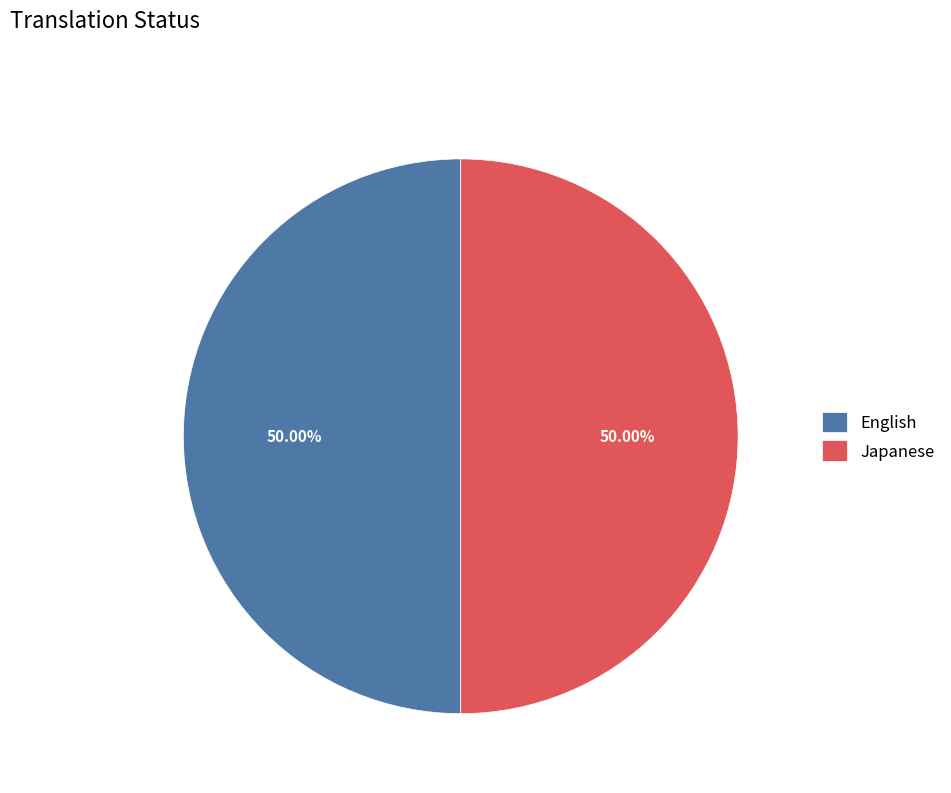

What is the ratio of the value at Japanese to the value at English?

1.0